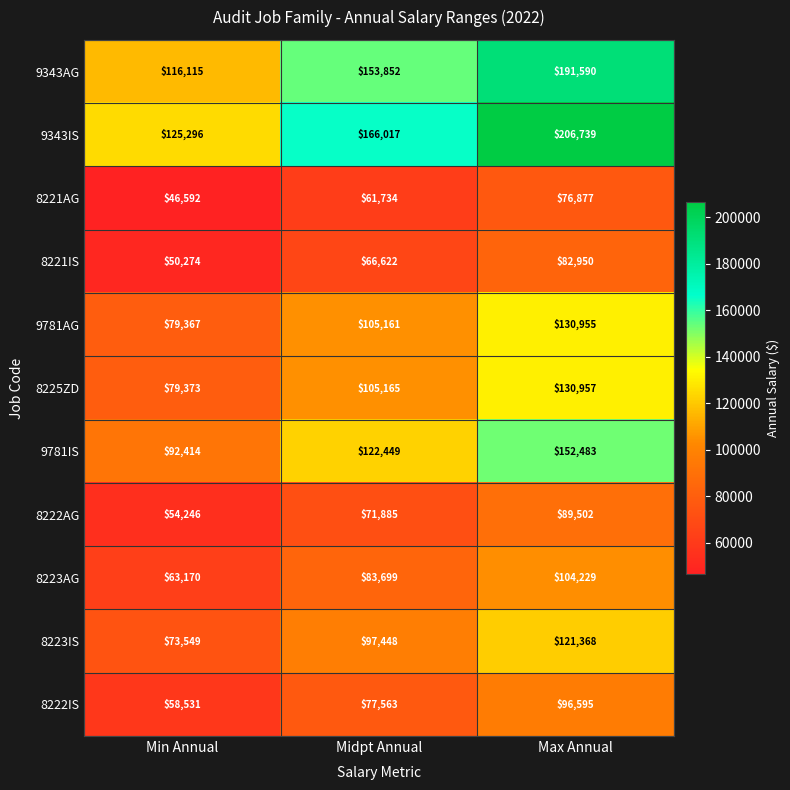

At how many categories does at least one series exceed 181886?

1